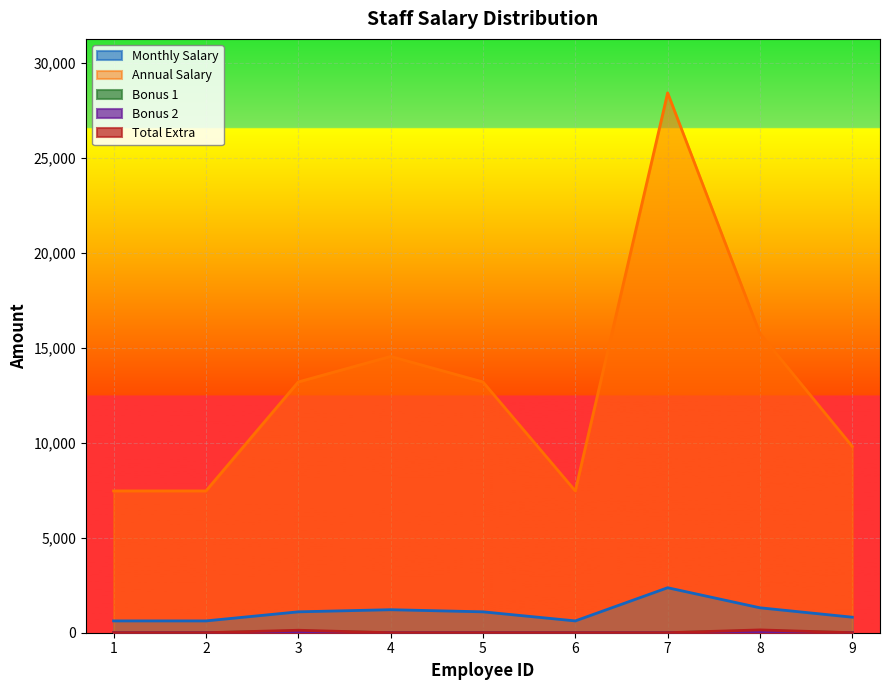

What is the total value across all series at 3?

14560.0